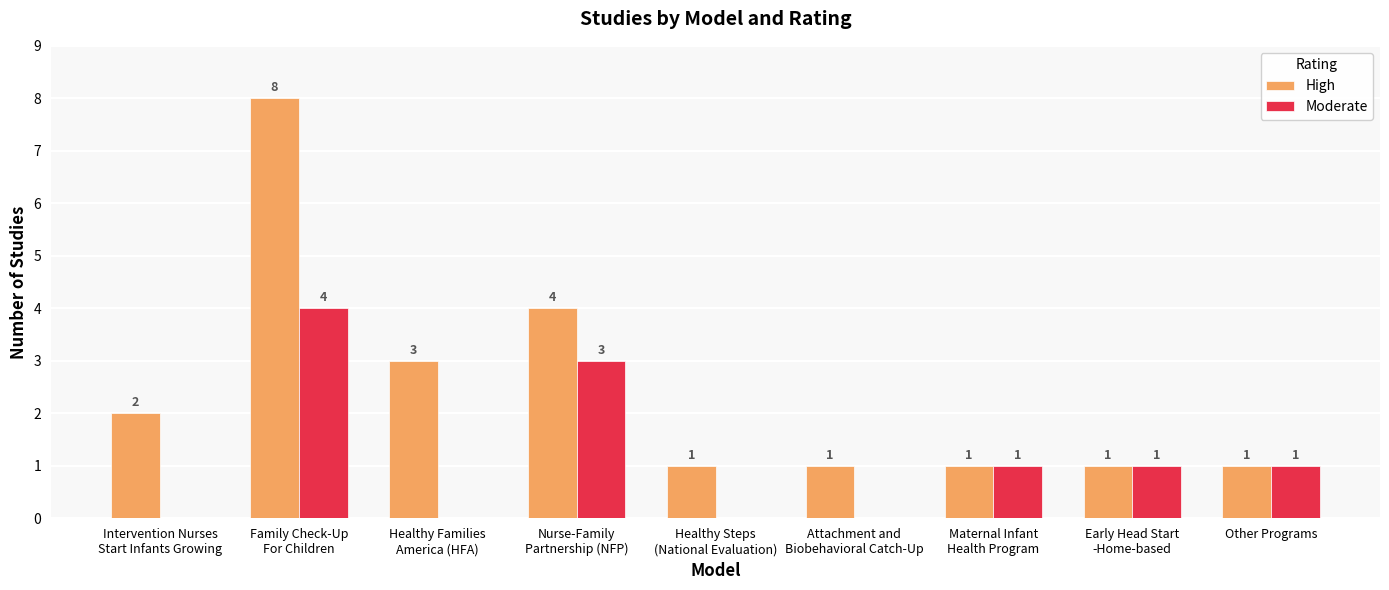

What is the difference between the Moderate values at Nurse-Family
Partnership (NFP) and Healthy Steps
(National Evaluation)?

3